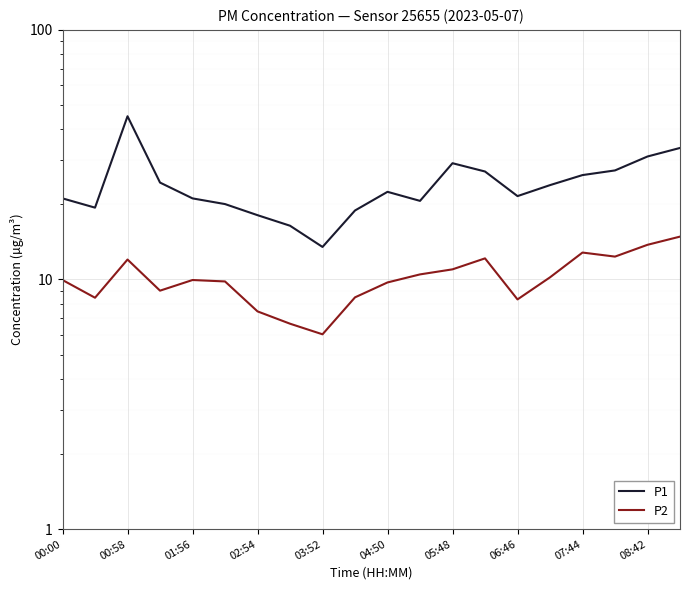

Which series has the widest spread of values?

P1